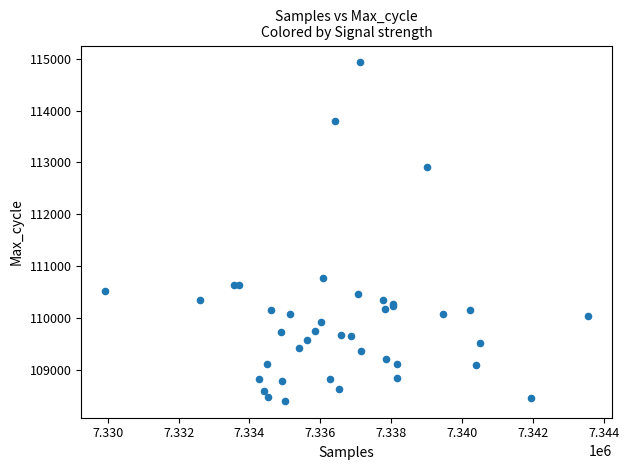

What Y value in the scatter plot is closest to 111665?

110773